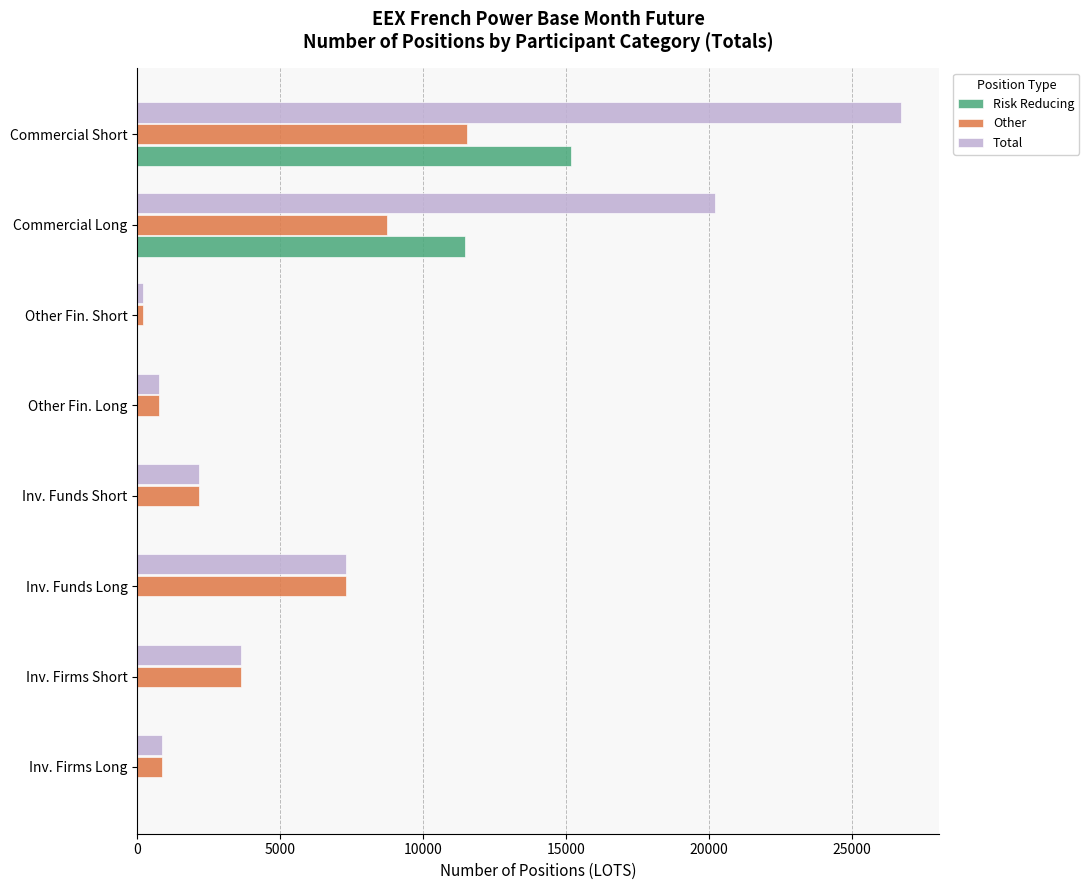

What is the sum of all Total values?

61824.0